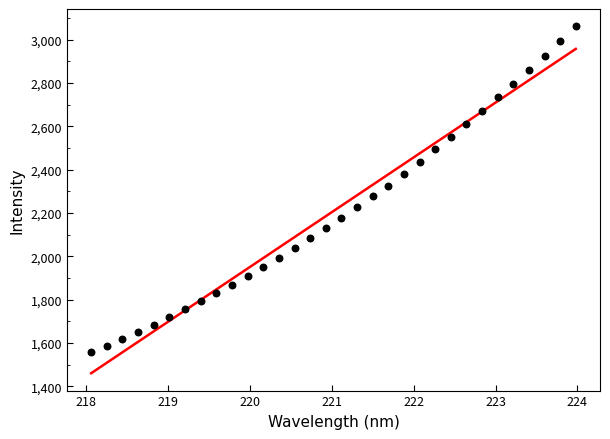

What is the range of Y values (max minus min)?

1503.3